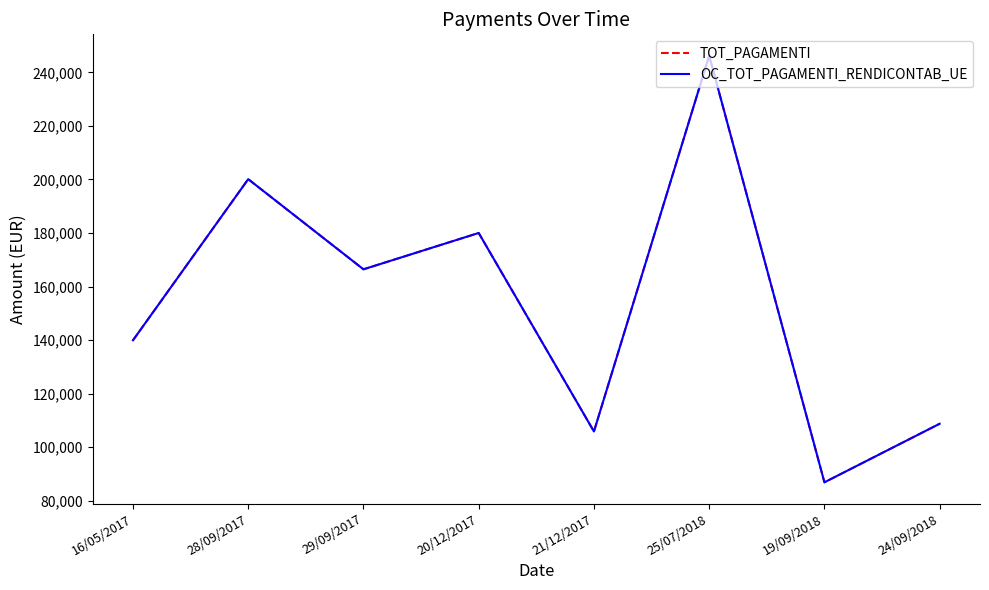

Rank the series at 25/07/2018 from lowest to highest value.

TOT_PAGAMENTI, OC_TOT_PAGAMENTI_RENDICONTAB_UE